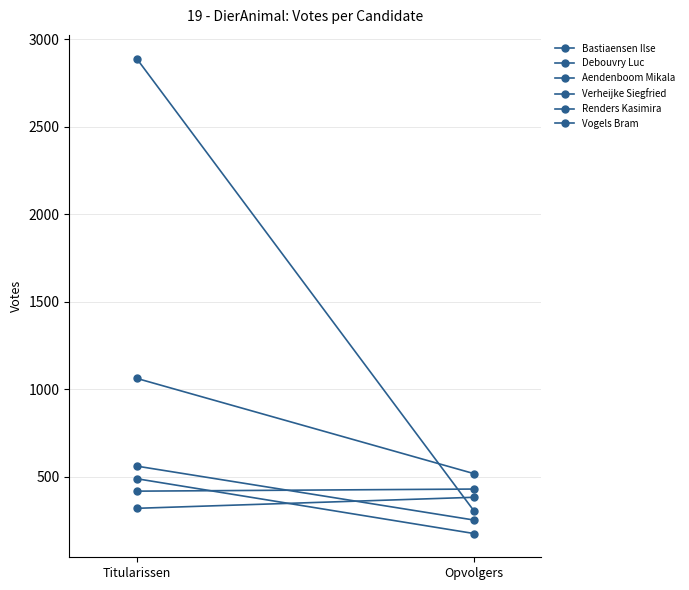

The value of Renders Kasimira at Opvolgers is 176. True or false?

True